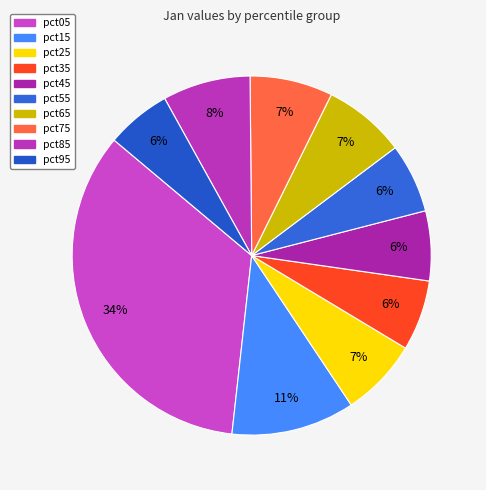

Which slice is the largest?

pct05